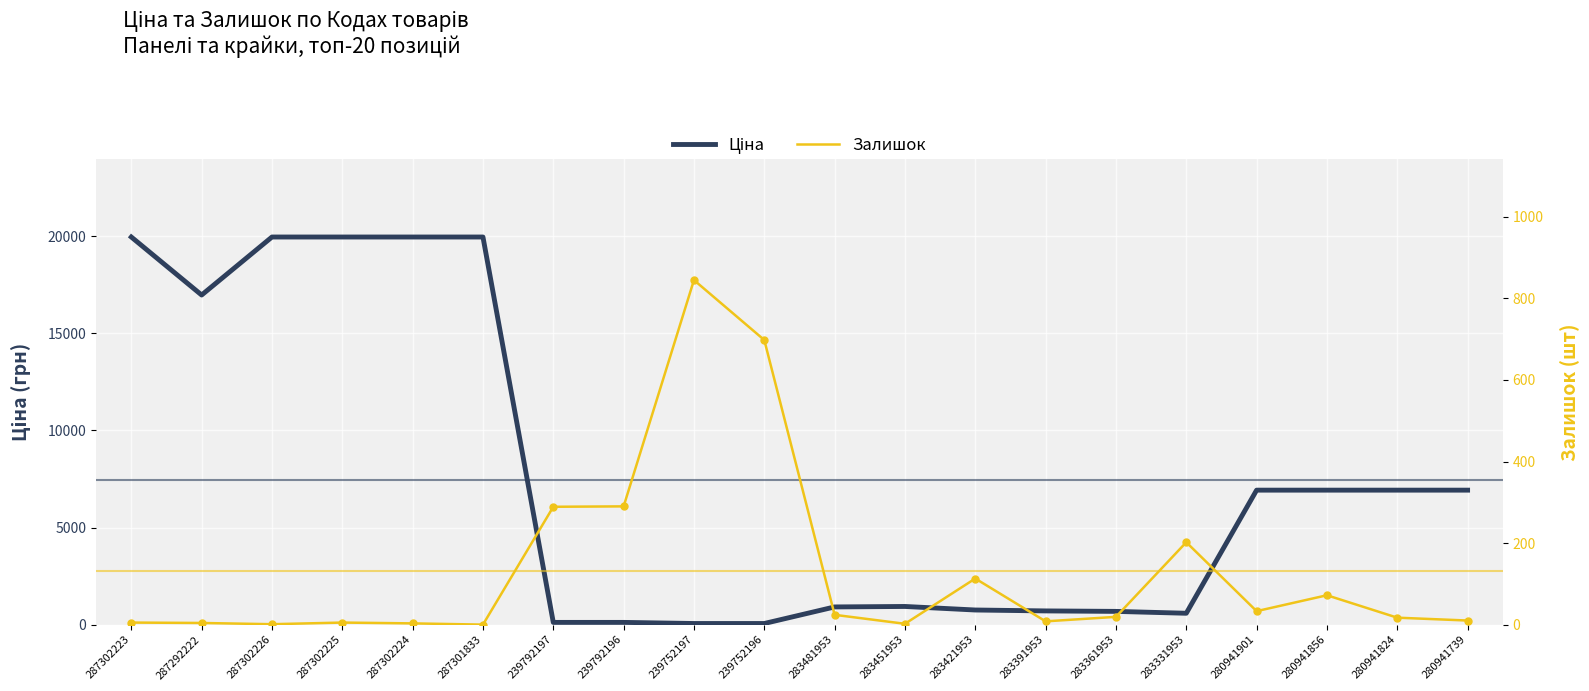

Which series reaches the minimum Y coordinate?

Залишок